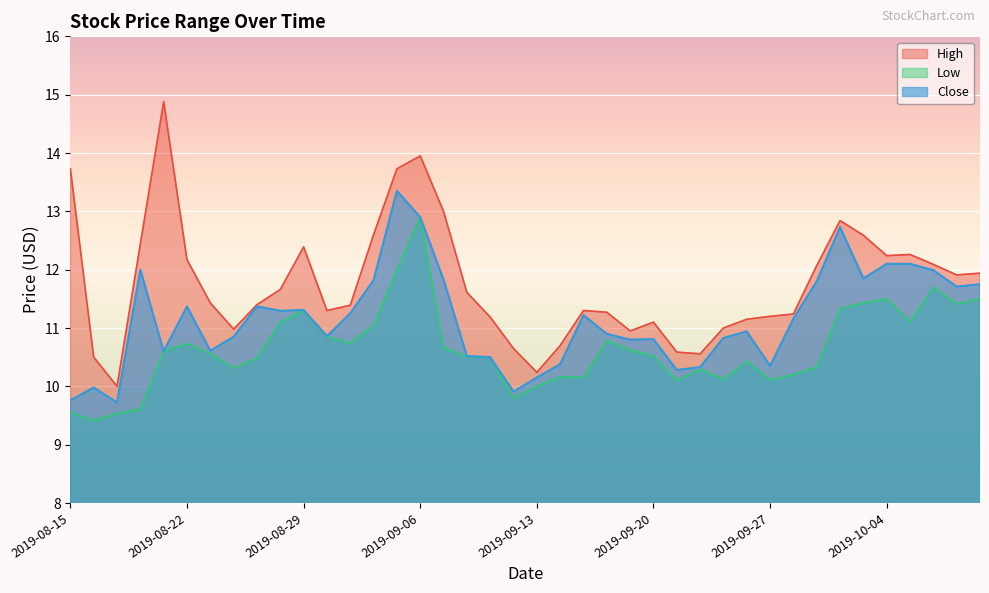

How many data points in High are above 11?

30